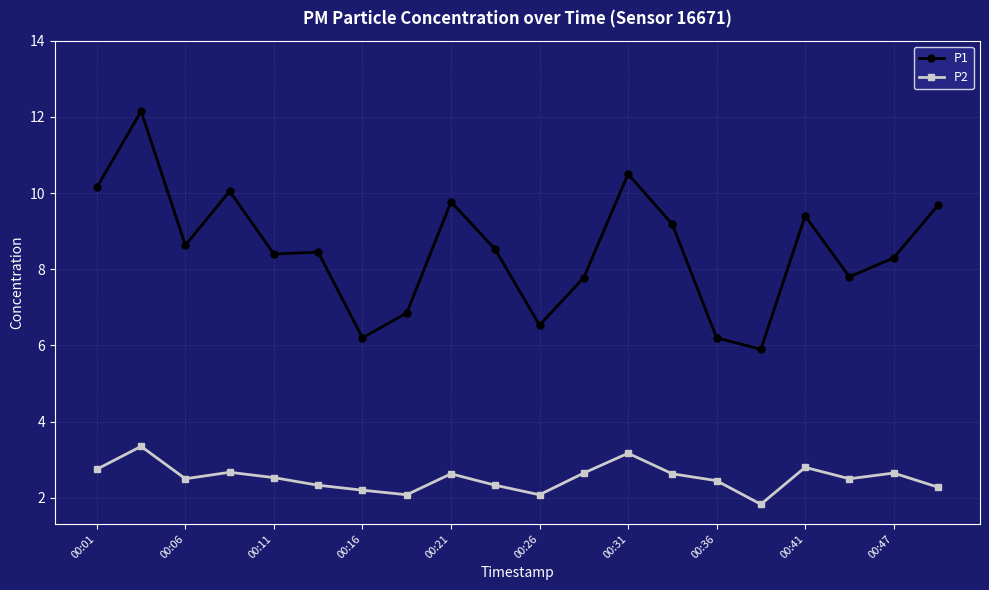

True or false: P1 and P2 cross at least once.

False